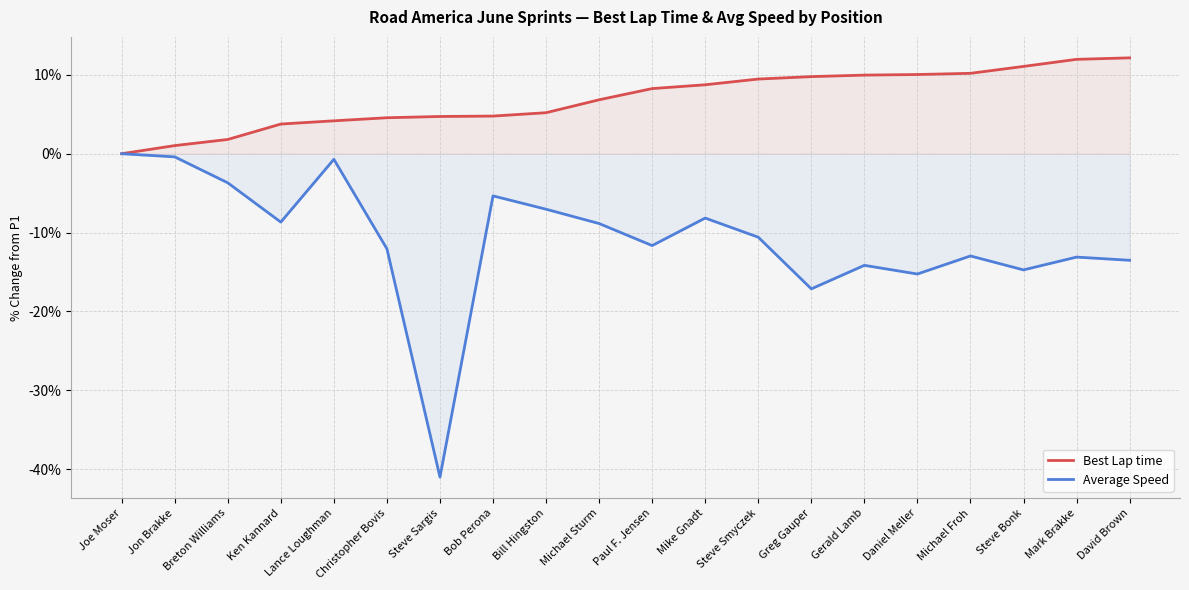

Reading left to right, list all the values displayed in this chart.

Best Lap time: 0.0	1.0	1.8	3.8	4.2	4.6	4.7	4.8	5.2	6.8	8.3	8.7	9.5	9.8	10.0	10.0	10.2	11.1	12.0	12.2
Average Speed: 0.0	-0.4	-3.7	-8.7	-0.7	-12.1	-41.0	-5.3	-7.0	-8.9	-11.7	-8.2	-10.6	-17.1	-14.2	-15.3	-13.0	-14.7	-13.1	-13.5